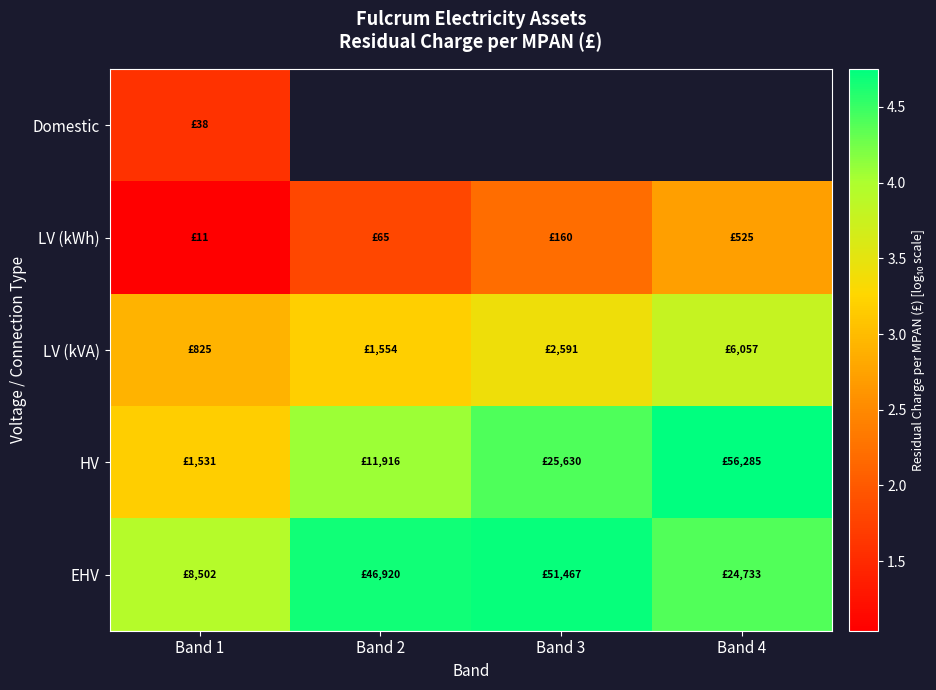

List the labels in order of EHV value, smallest first.

Band 1, Band 4, Band 2, Band 3